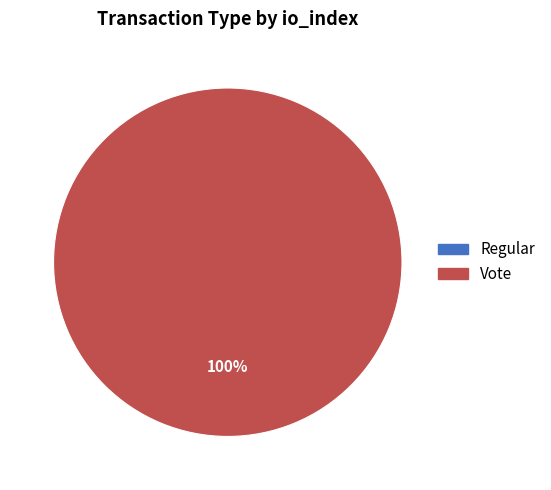

Is there any slice that represents more than half of the pie?

Yes